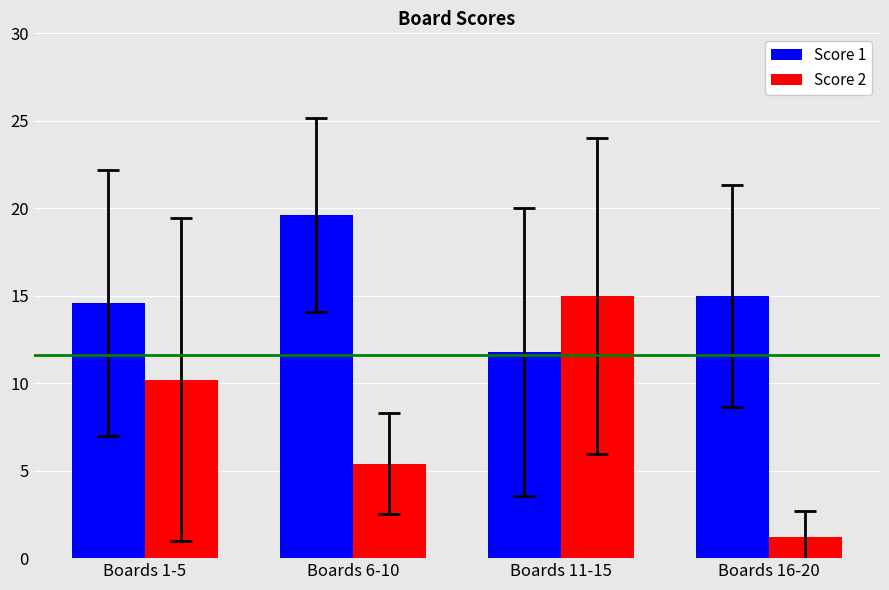

What position from the left is Boards 11-15?

3